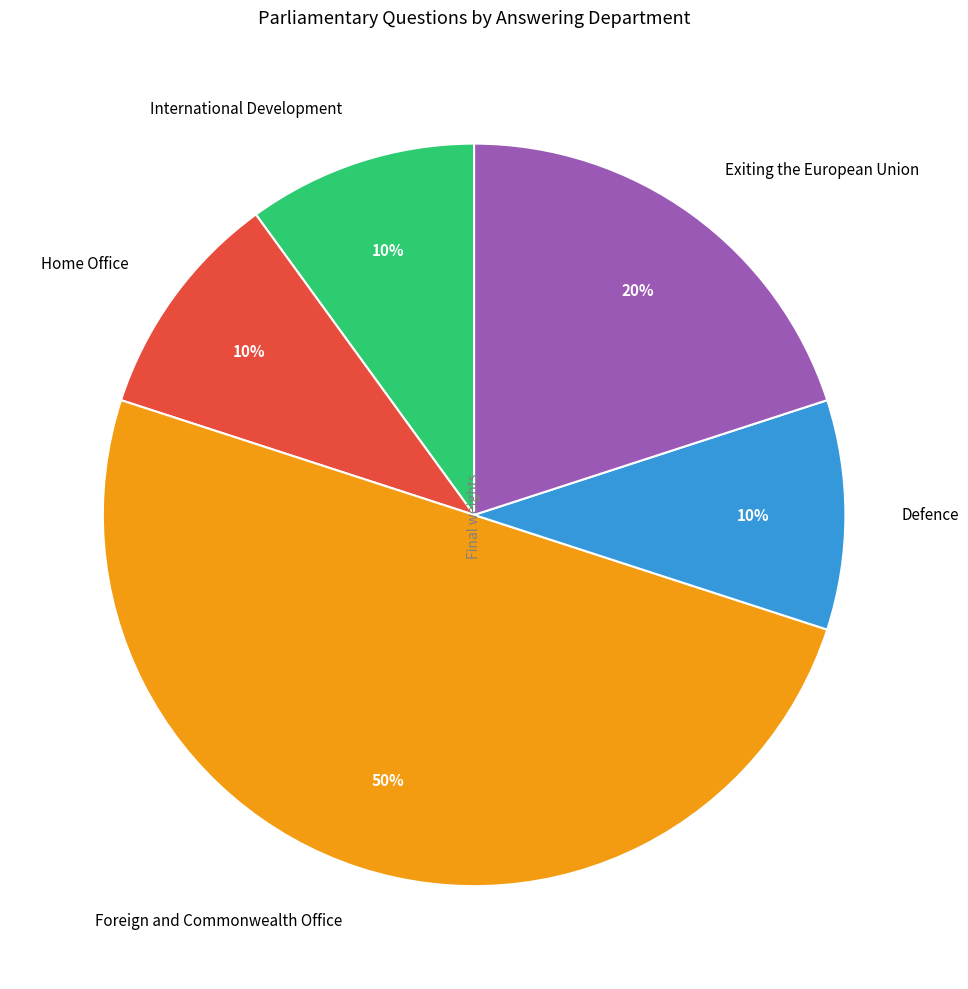

Does Defence account for over 50% of the chart?

No